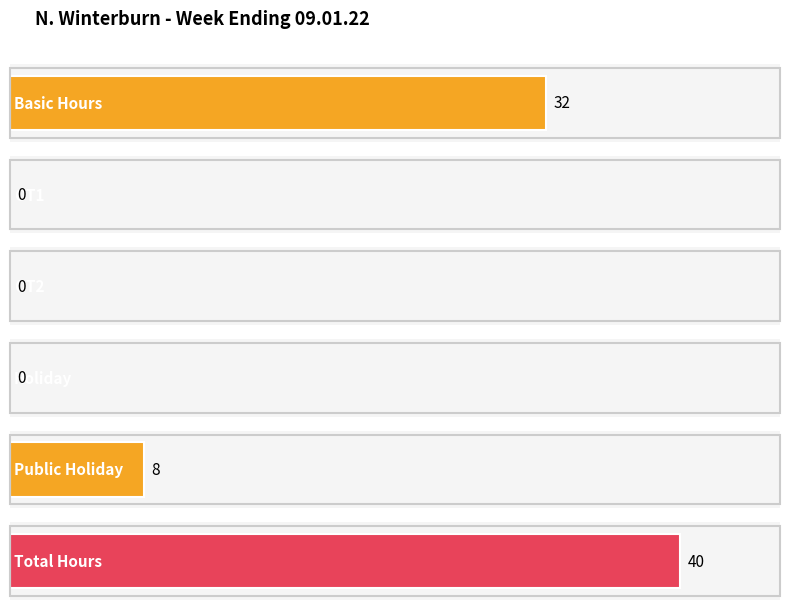

Does the chart contain any negative values?

No